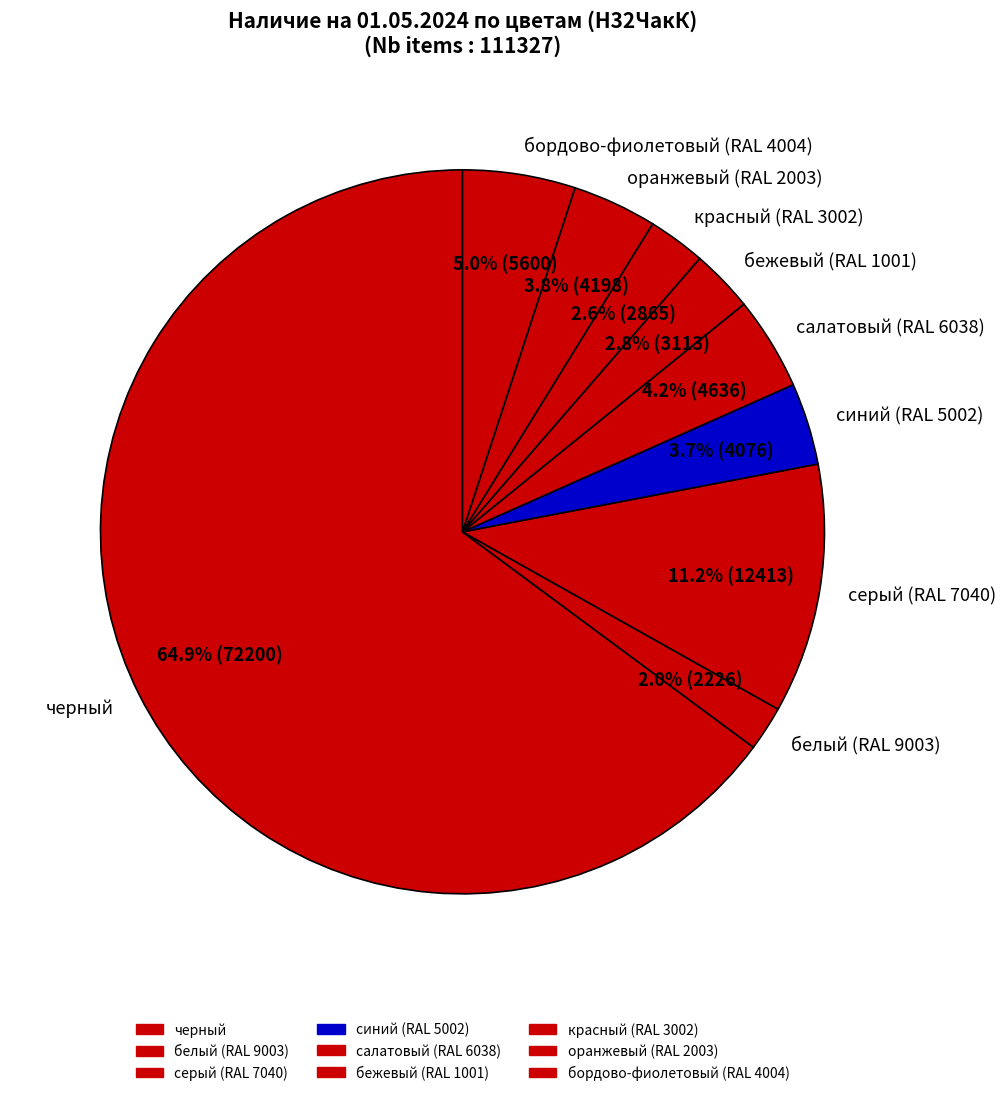

How many slices are in this pie chart?

9